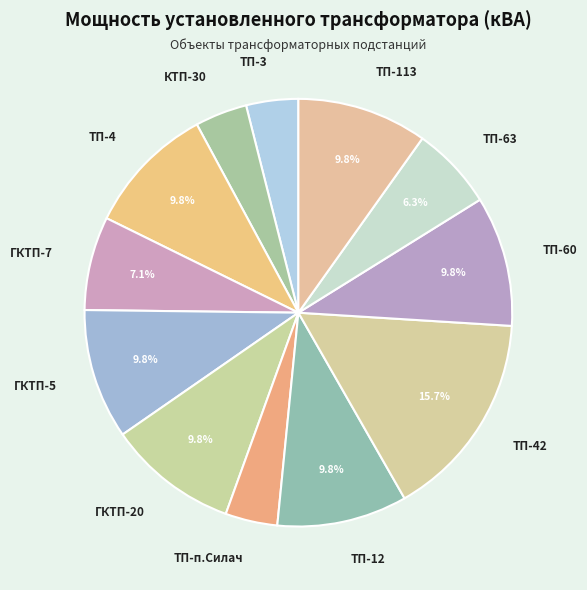

Which category has the biggest portion of the pie?

ТП-42